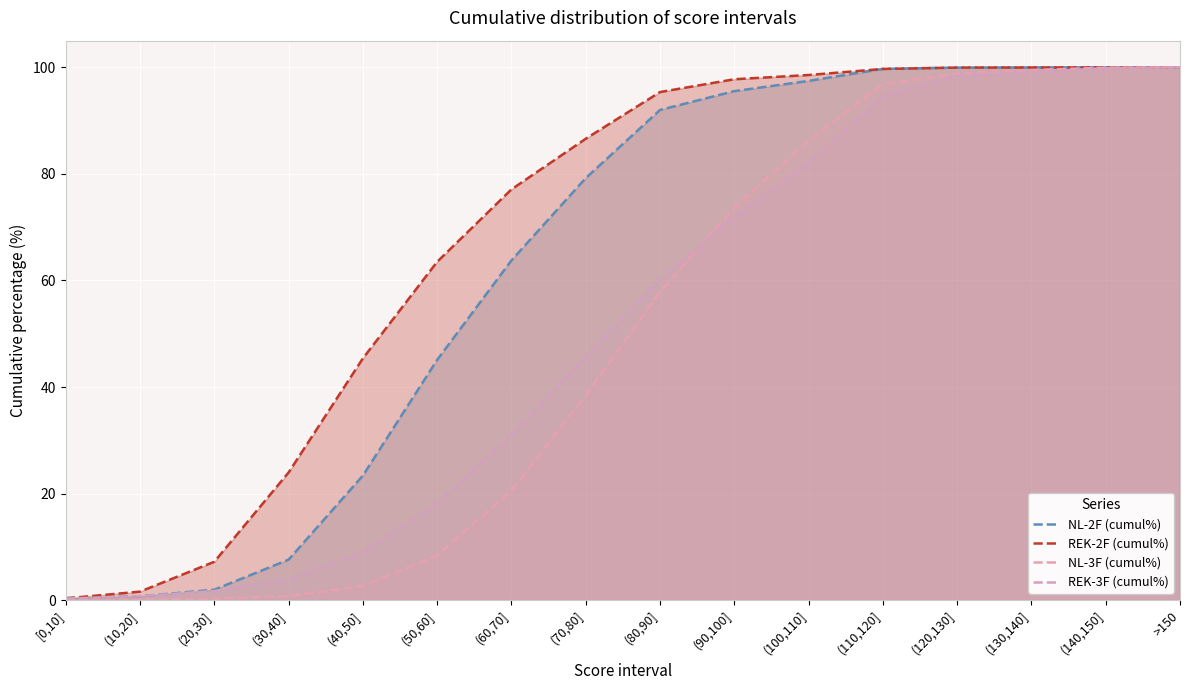

List the labels in order of NL-3F (cumul%) value, smallest first.

[0,10], (10,20], (20,30], (30,40], (40,50], (50,60], (60,70], (70,80], (80,90], (90,100], (100,110], (110,120], (120,130], (130,140], (140,150], >150